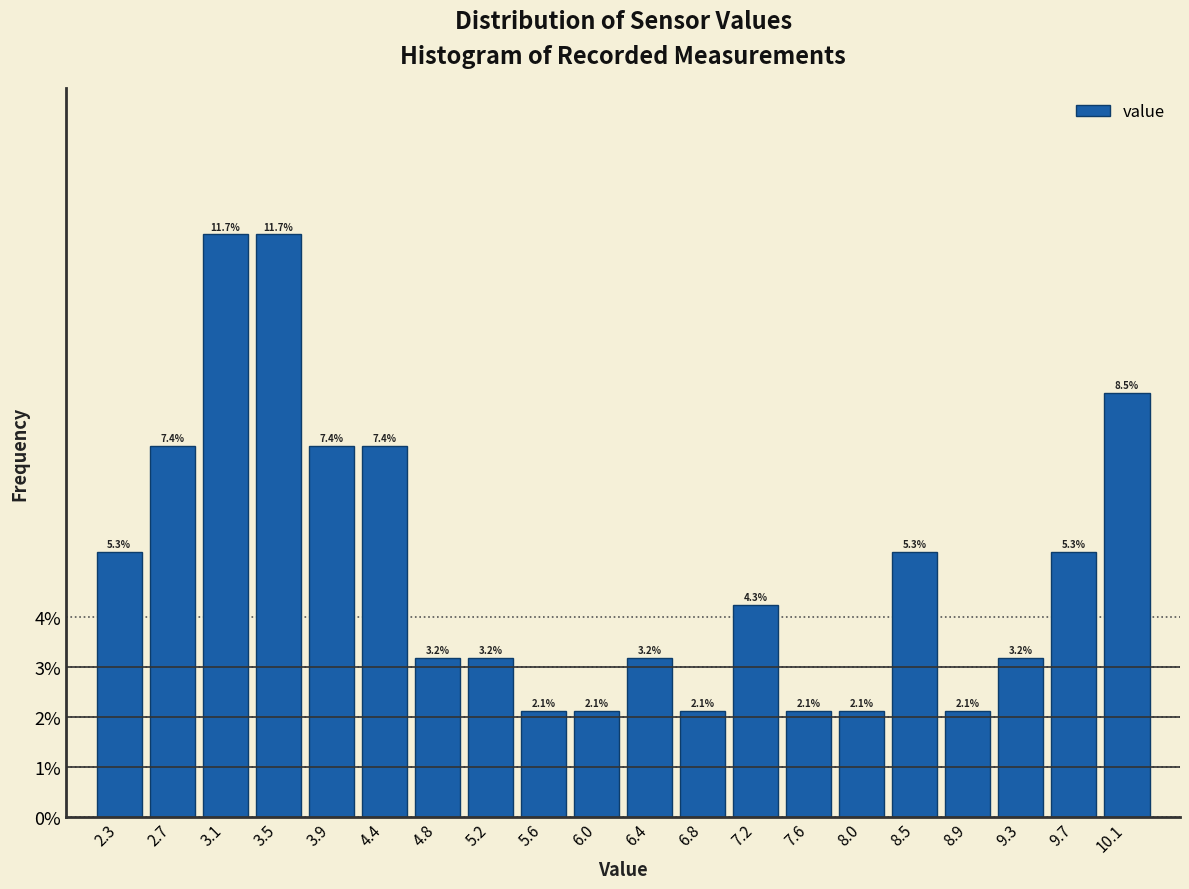

Reading left to right, list every bar in this chart as the range it spans on the x-axis followed by its height. The bar edges are not printed on the chart, so give them approximately, as read against the axis.

2.10 to 2.51: 5.3
2.51 to 2.92: 7.4
2.92 to 3.33: 11.7
3.33 to 3.74: 11.7
3.74 to 4.15: 7.4
4.15 to 4.56: 7.4
4.56 to 4.97: 3.2
4.97 to 5.38: 3.2
5.38 to 5.79: 2.1
5.79 to 6.20: 2.1
6.20 to 6.61: 3.2
6.61 to 7.02: 2.1
7.02 to 7.43: 4.3
7.43 to 7.84: 2.1
7.84 to 8.25: 2.1
8.25 to 8.66: 5.3
8.66 to 9.07: 2.1
9.07 to 9.48: 3.2
9.48 to 9.89: 5.3
9.89 to 10.30: 8.5